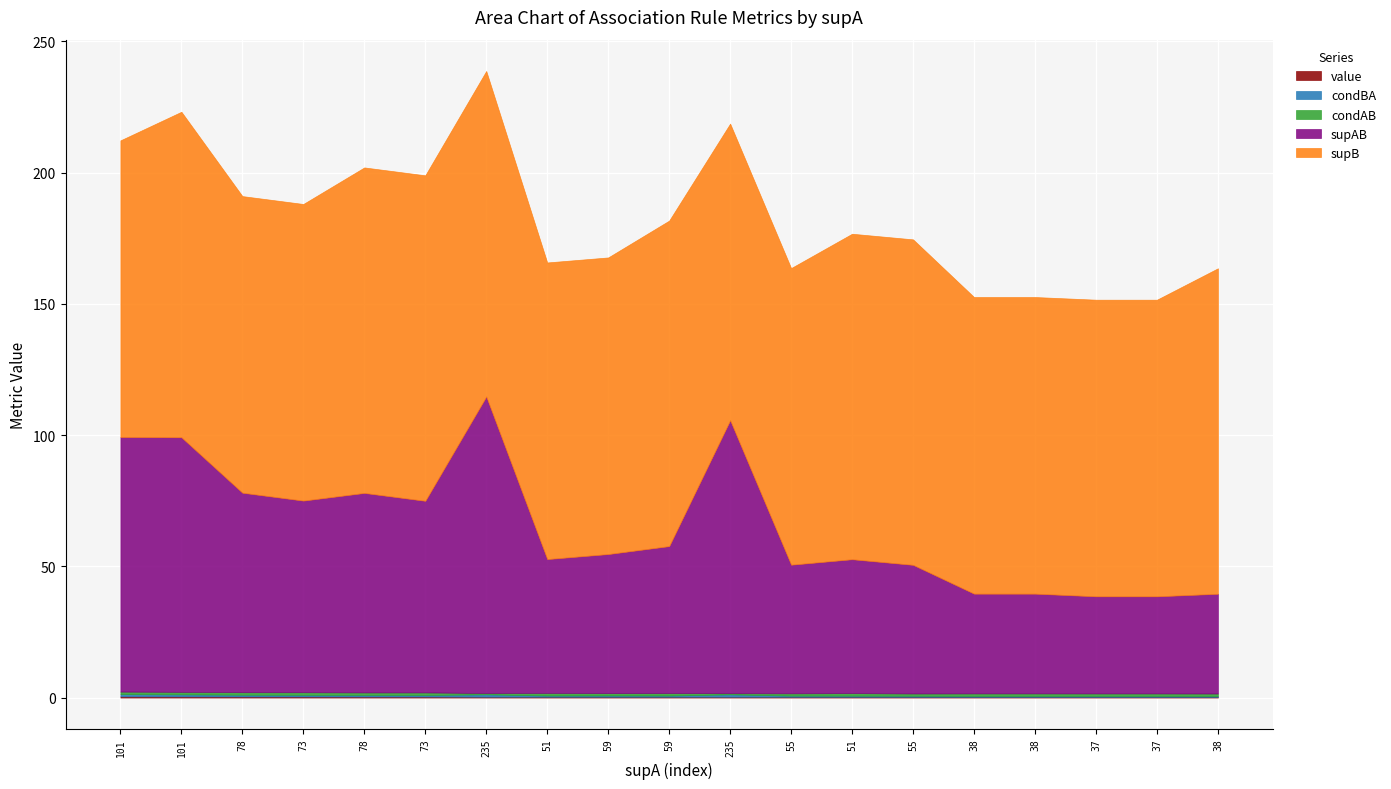

True or false: condBA and supAB intersect in this chart.

False